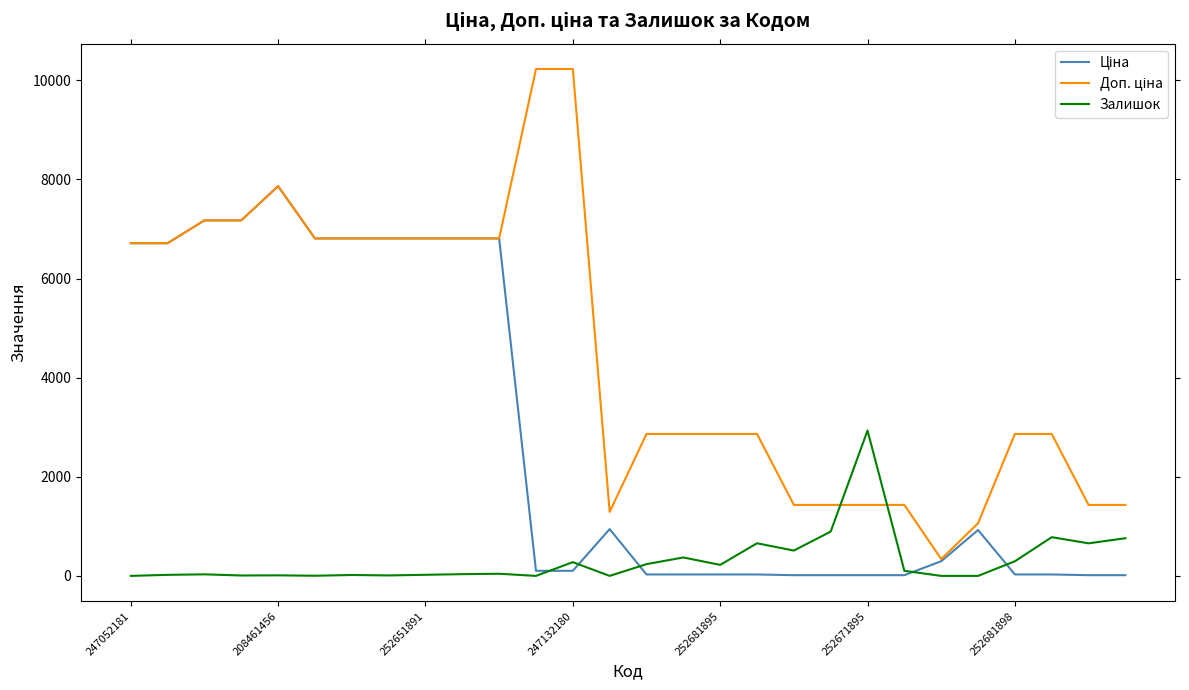

What is the maximum value shown in the chart?

10228.0